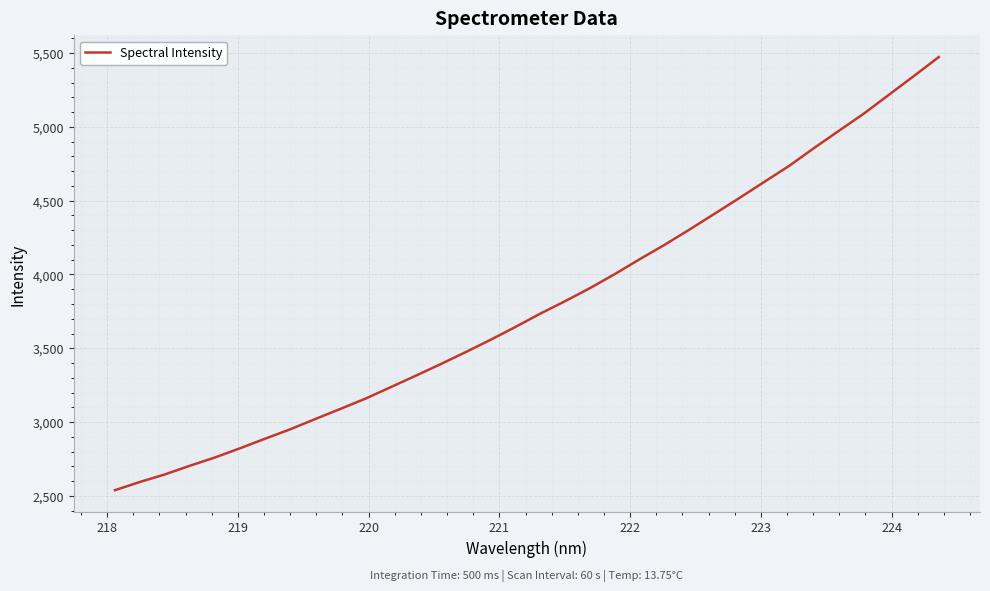

What is the maximum value shown in the chart?

5473.4